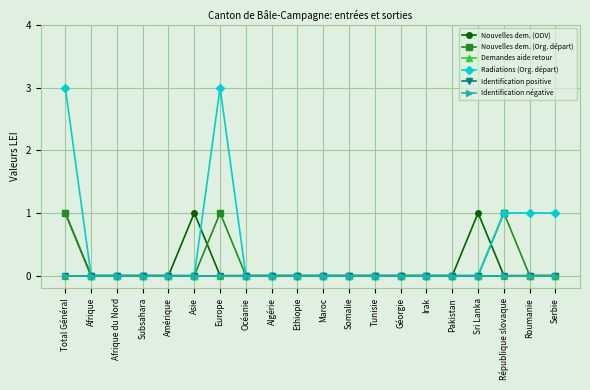

The Nouvelles dem. (ODV) series shows 0 at Géorgie. True or false?

True